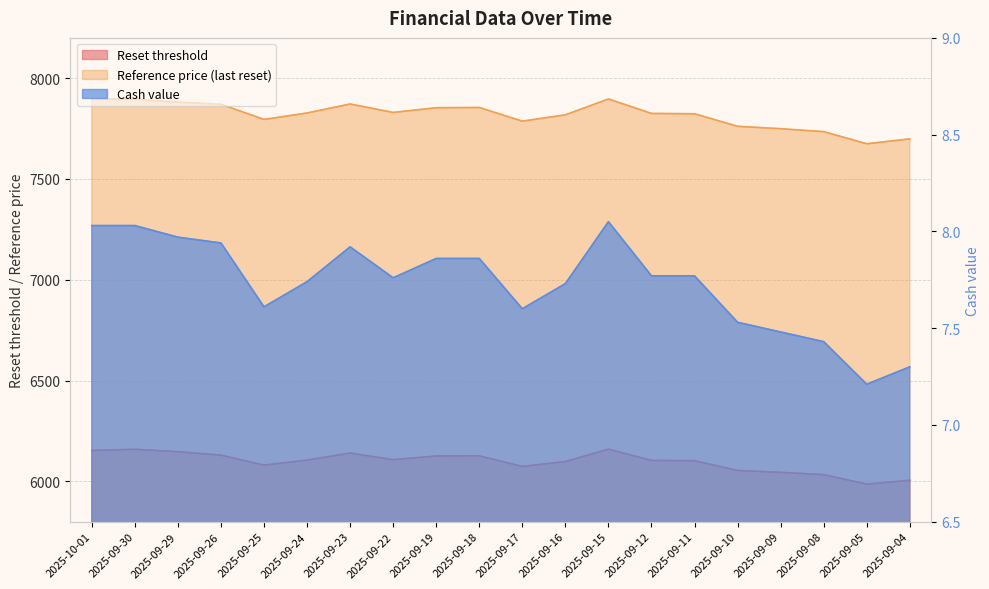

What is the difference between the highest and lowest values at 2025-09-19?

7845.7